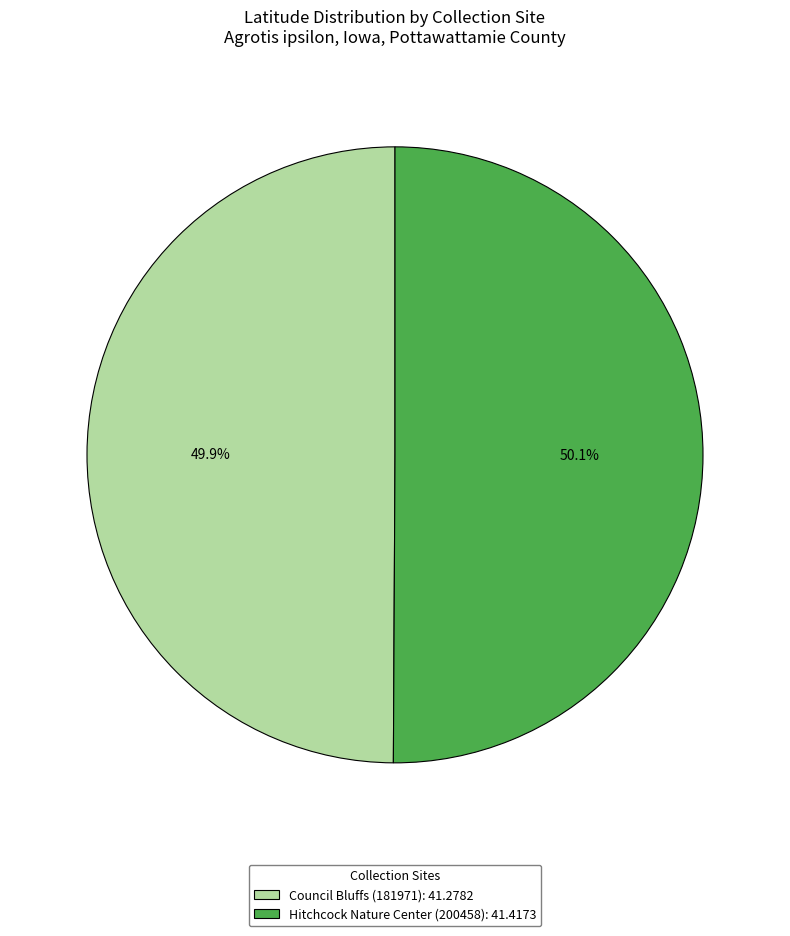

Is there any slice that represents more than half of the pie?

Yes